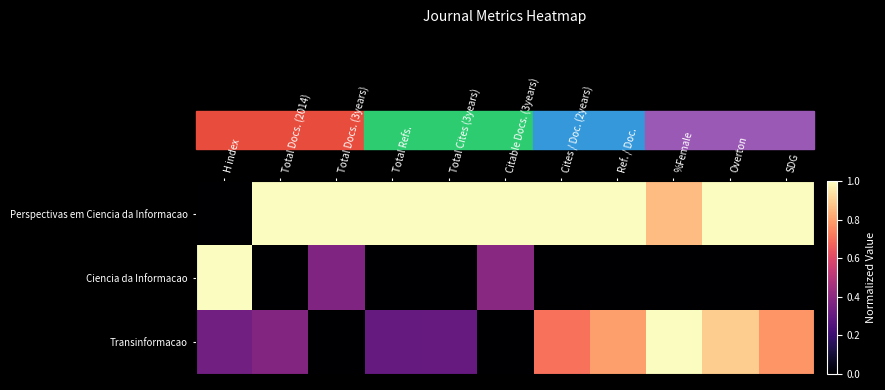

What is the total value across all series at Citable Docs. (3years)?

1.4